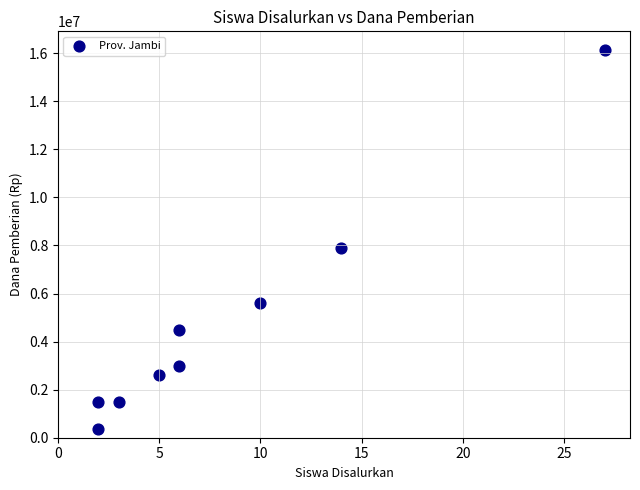

What is the range of X values (max minus min)?

25